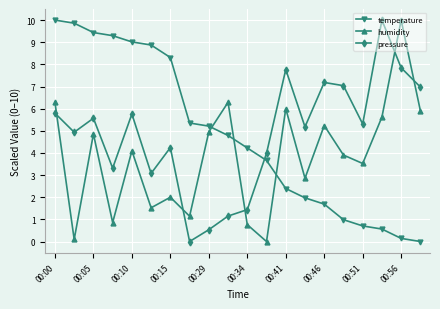

How many times do pressure and humidity cross each other?

5